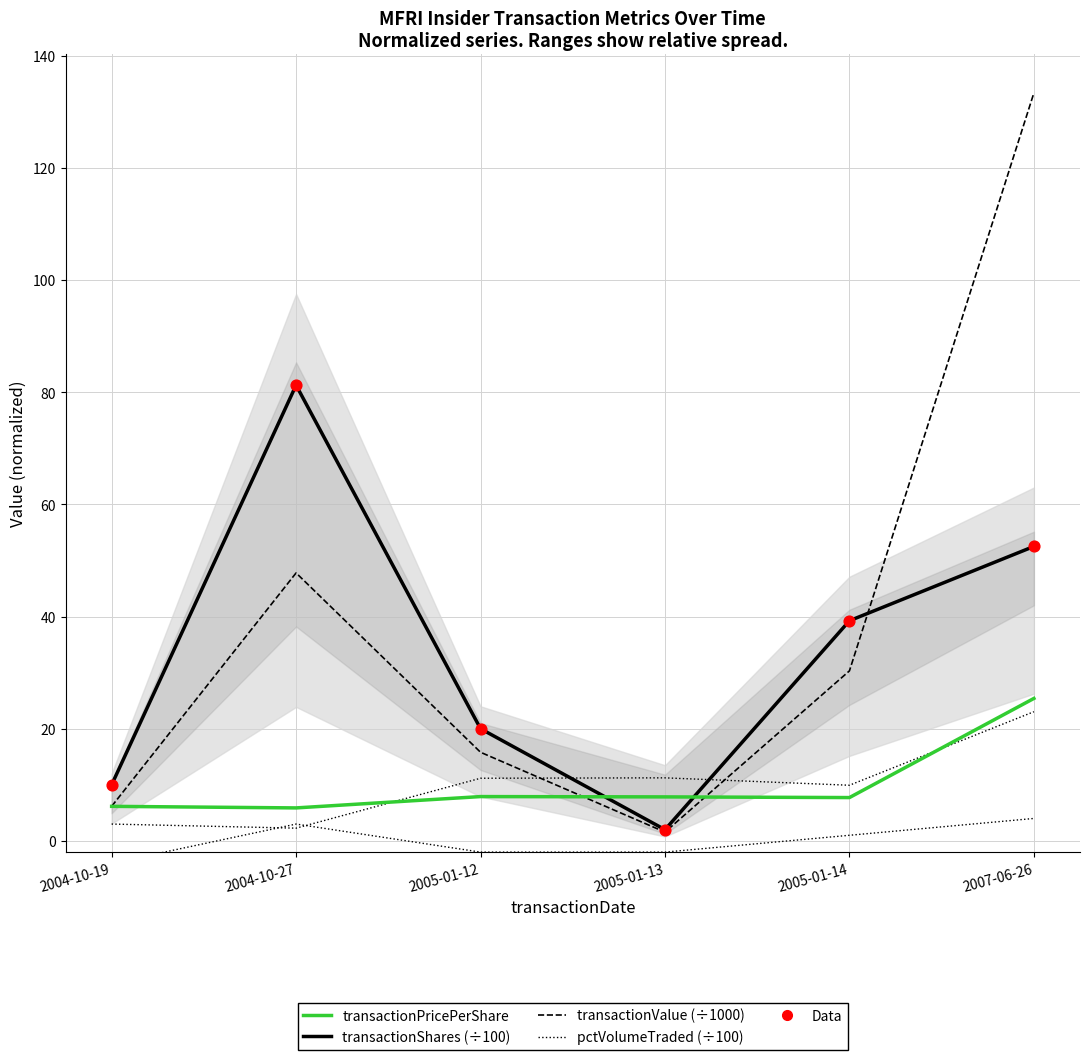

Which series reaches the maximum Y coordinate?

transactionValue (÷1000)